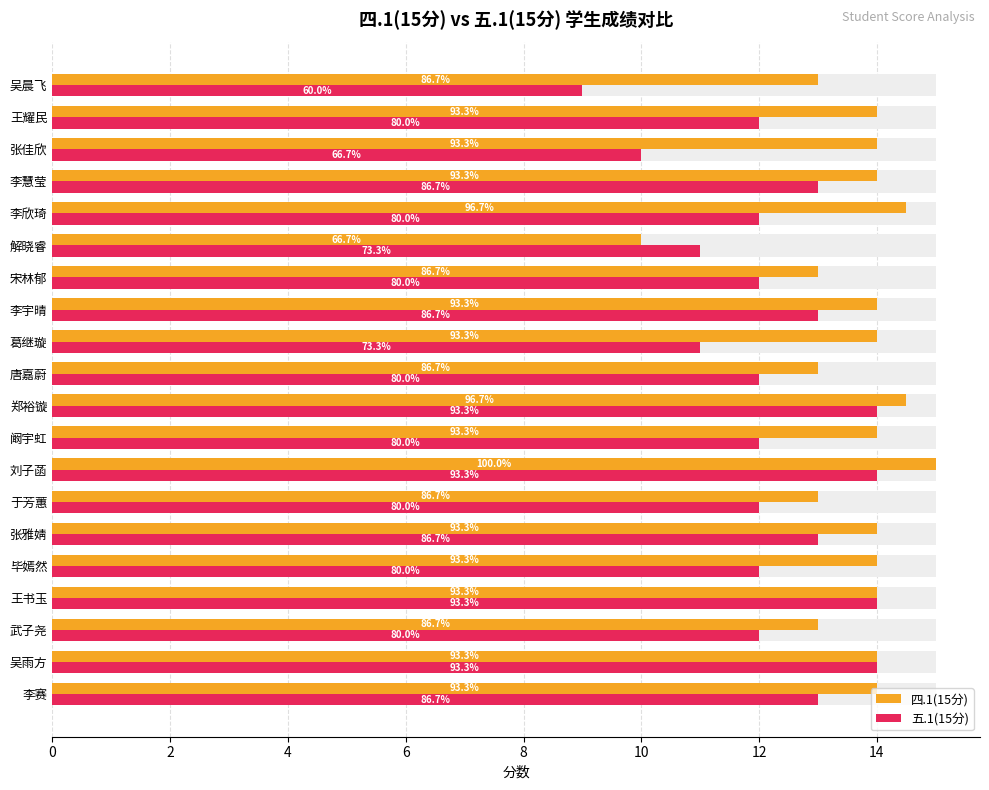

Which series changed the most between 张雅婧 and 吴晨飞?

五.1(15分)